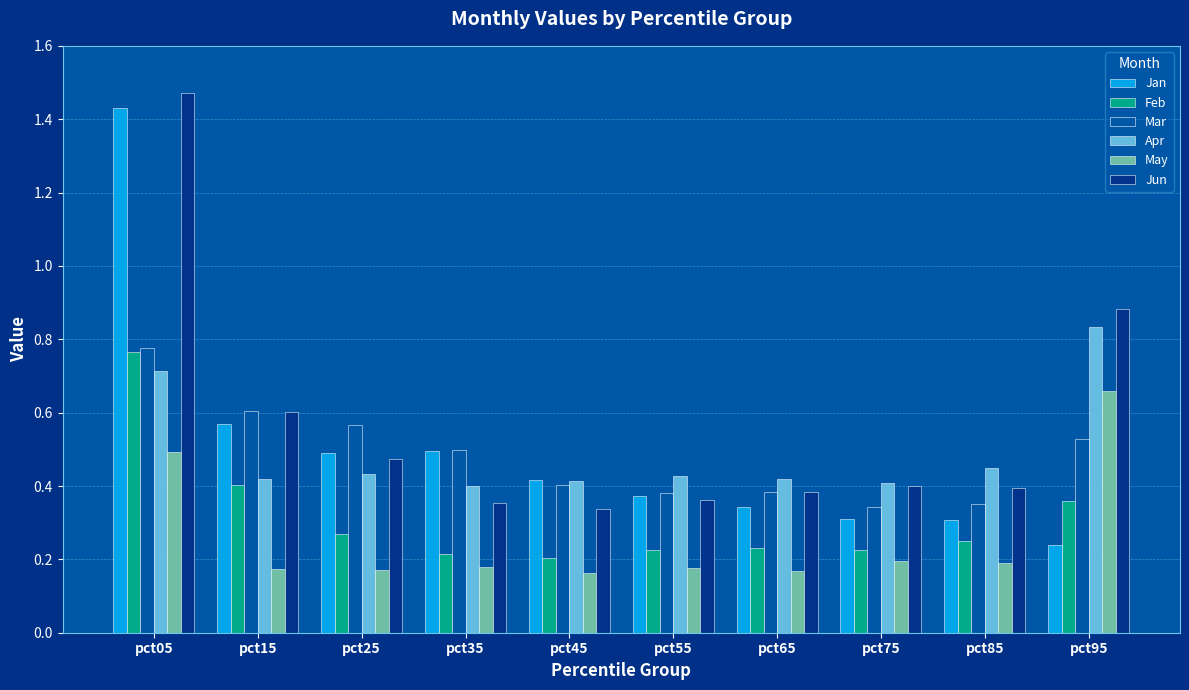

Which category has the highest value in the Apr series?

pct95